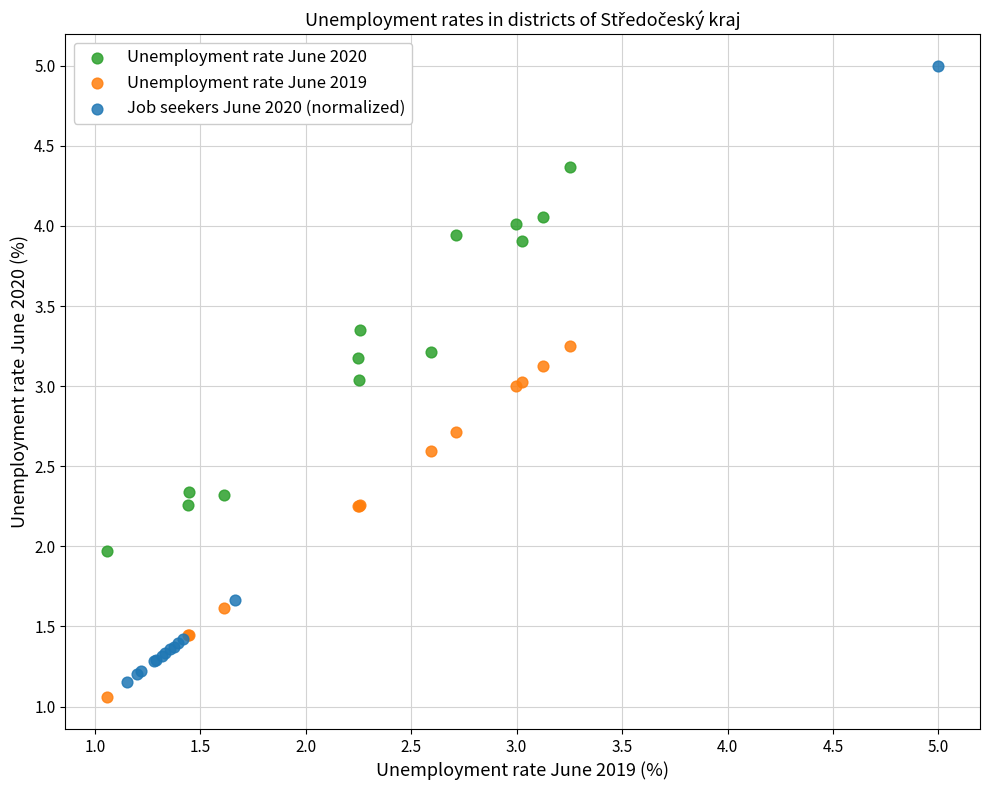

Which series contains the highest Y value?

Job seekers June 2020 (normalized)